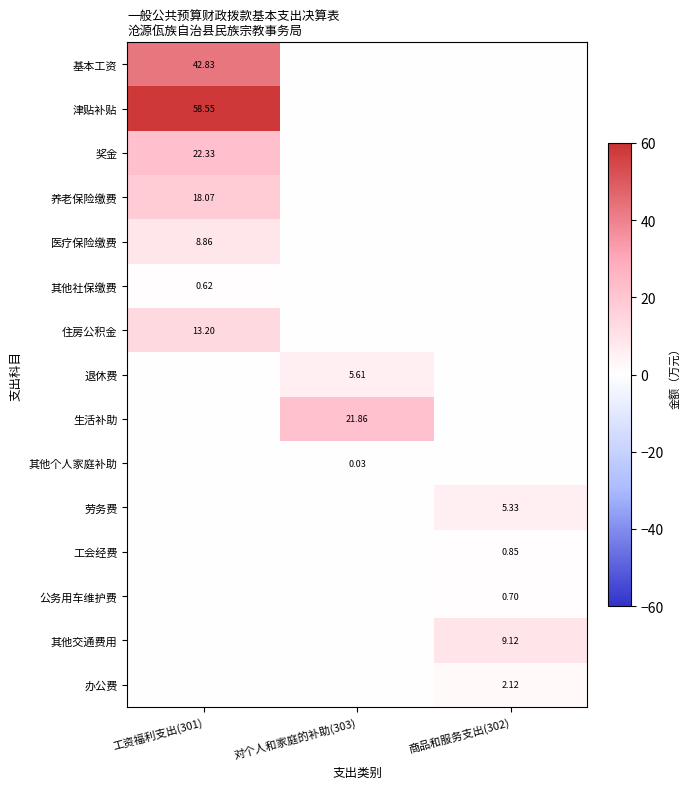

What is the total value across all series at 工资福利支出(301)?

164.5